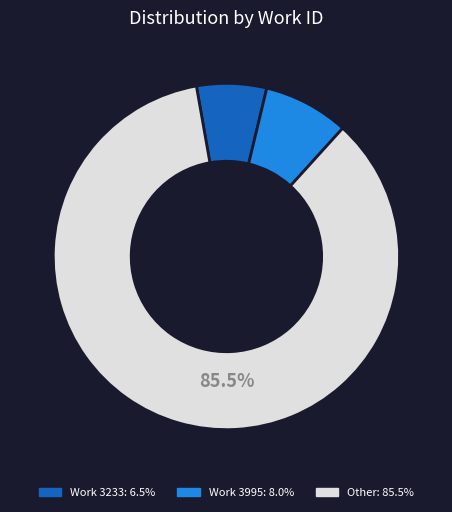

Is there a majority slice in this chart?

Yes